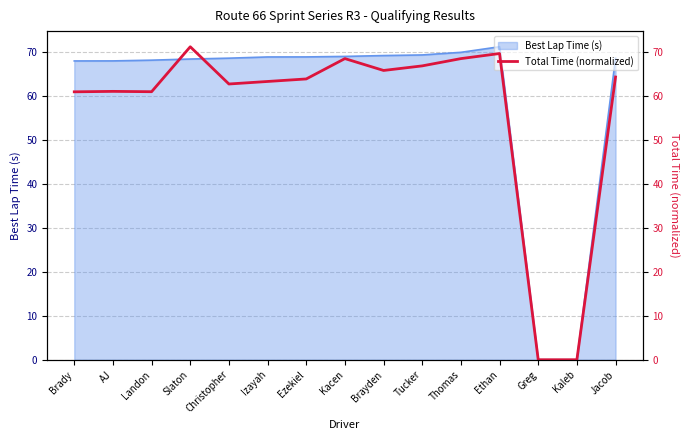

Which category has the lowest value across all series?

Greg